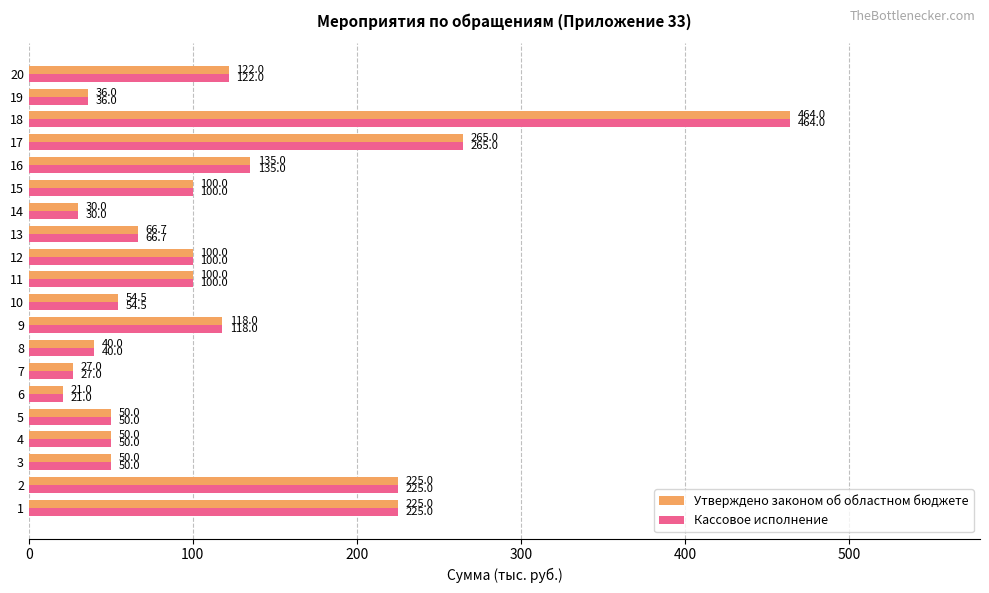

Count the number of categories in the chart.

20